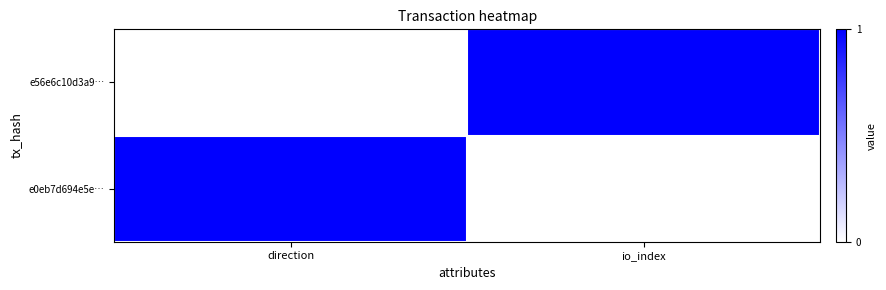

At how many categories does at least one series exceed 0?

2